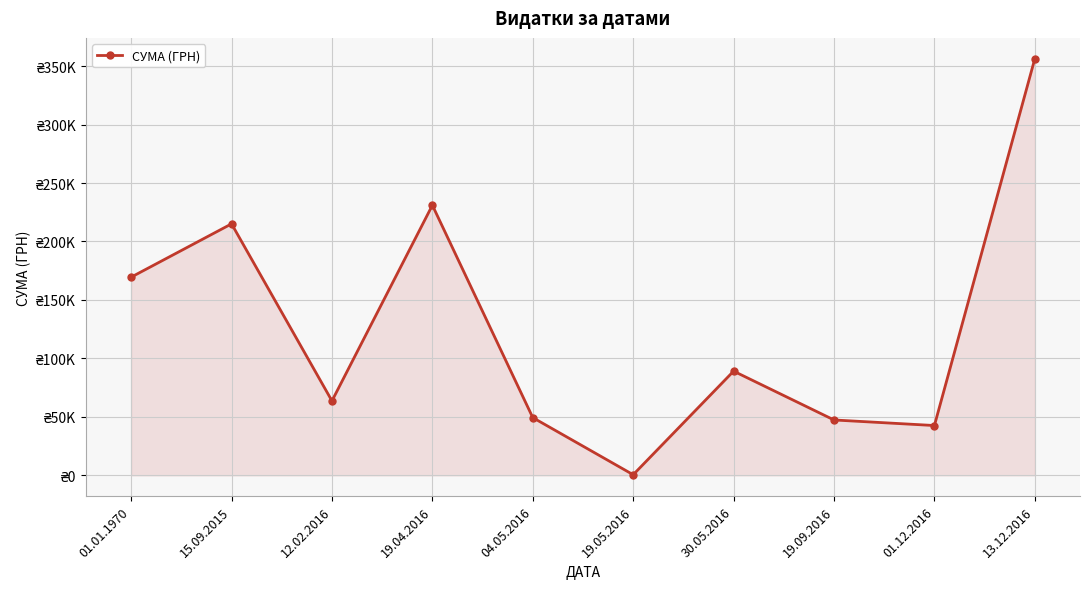

Reading left to right, what are all the values shown in this chart?

01.01.1970=169495.6	15.09.2015=215082.9	12.02.2016=63651.1	19.04.2016=231004.4	04.05.2016=49362.0	19.05.2016=528.0	30.05.2016=89103.0	19.09.2016=47349.0	01.12.2016=42588.0	13.12.2016=356303.5